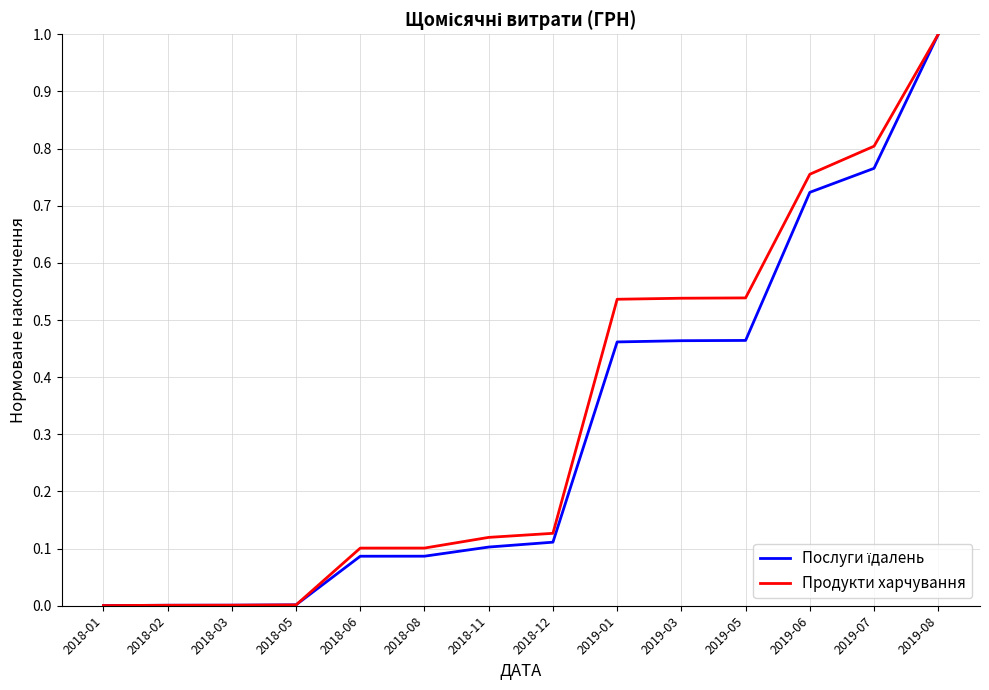

What is the greatest value displayed?

1.0